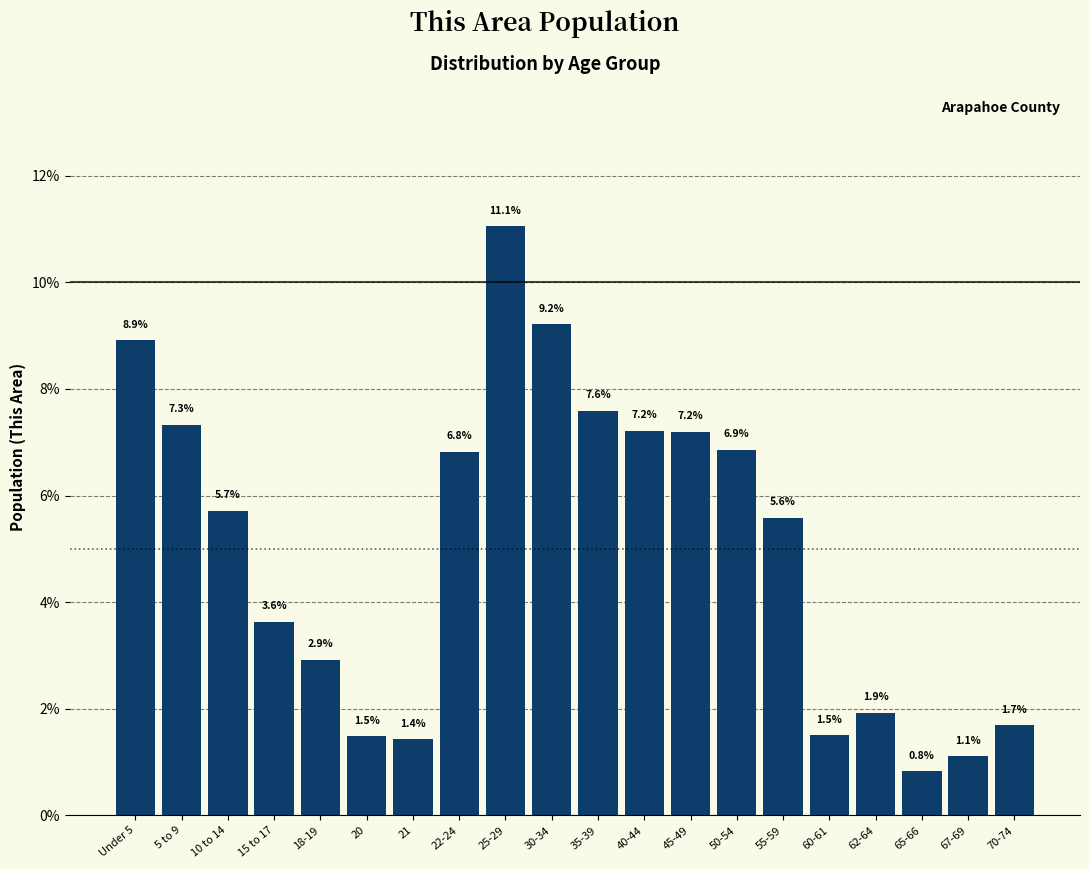

Reading left to right, list all the values displayed in this chart.

Under 5=8.9	5 to 9=7.3	10 to 14=5.7	15 to 17=3.6	18-19=2.9	20=1.5	21=1.4	22-24=6.8	25-29=11.1	30-34=9.2	35-39=7.6	40-44=7.2	45-49=7.2	50-54=6.9	55-59=5.6	60-61=1.5	62-64=1.9	65-66=0.8	67-69=1.1	70-74=1.7